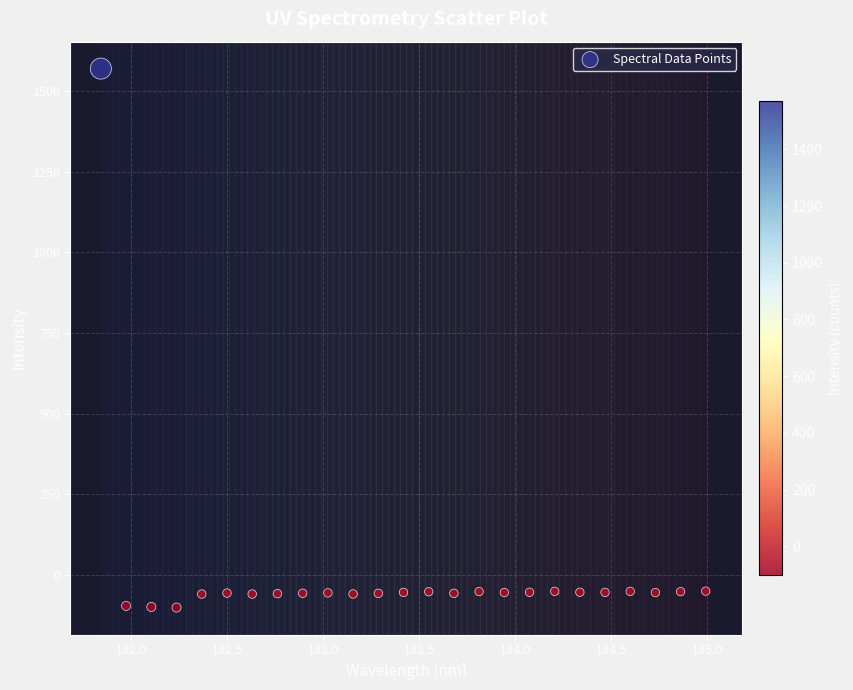

What is the range of X values (max minus min)?

3.1